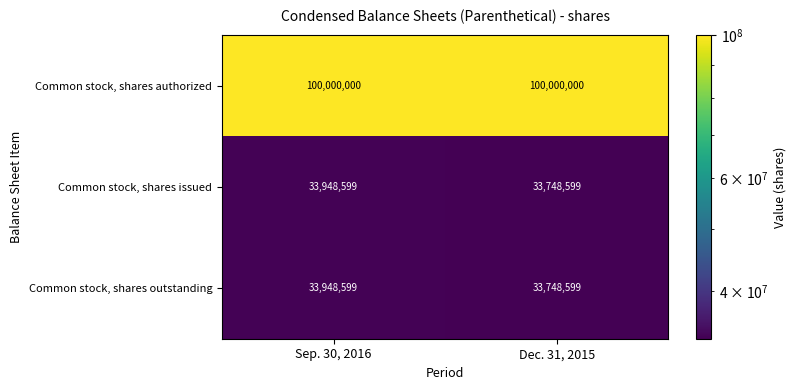

Which series has the largest total across all categories?

Common stock, shares authorized